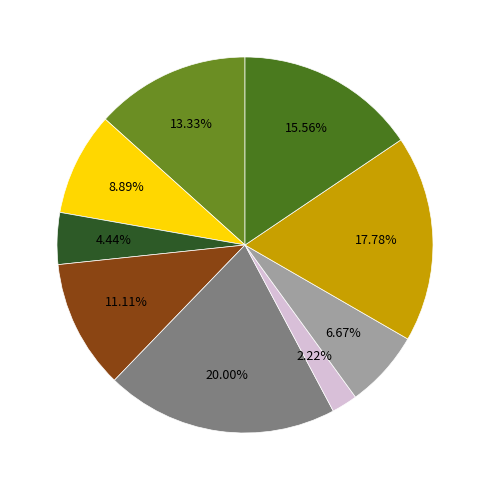

Count the number of slices in the pie.

9